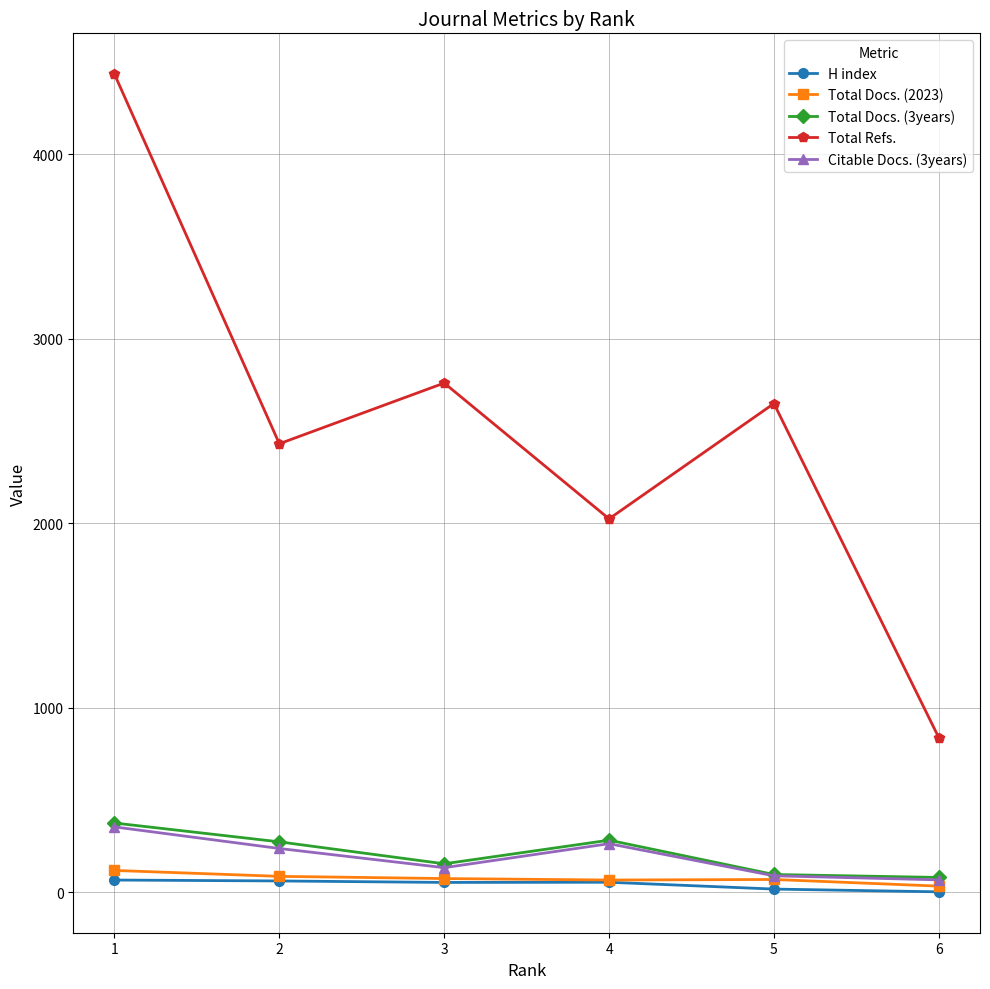

What is the total value across all series at 5?

2925